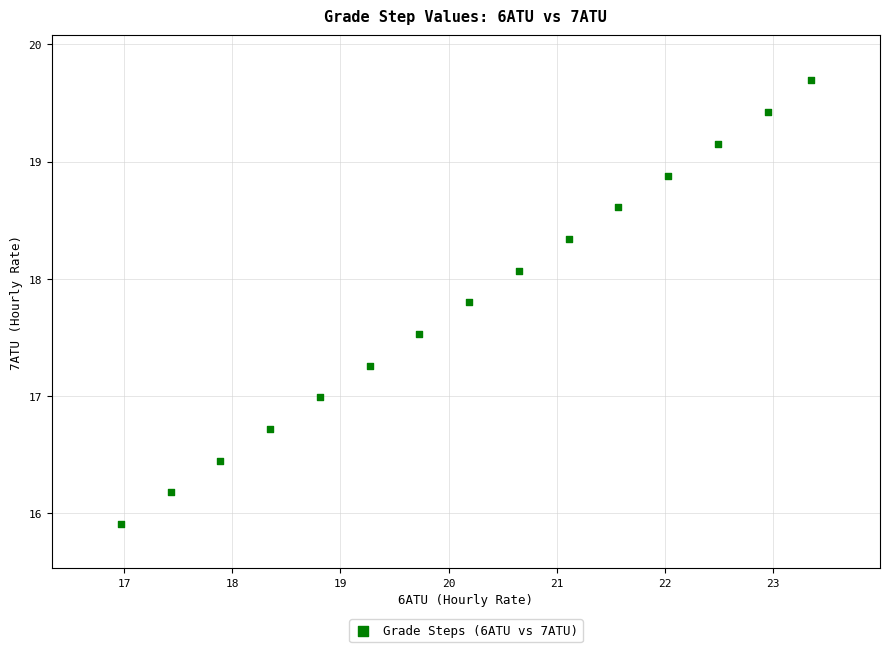

What is the range of Y values (max minus min)?

3.8